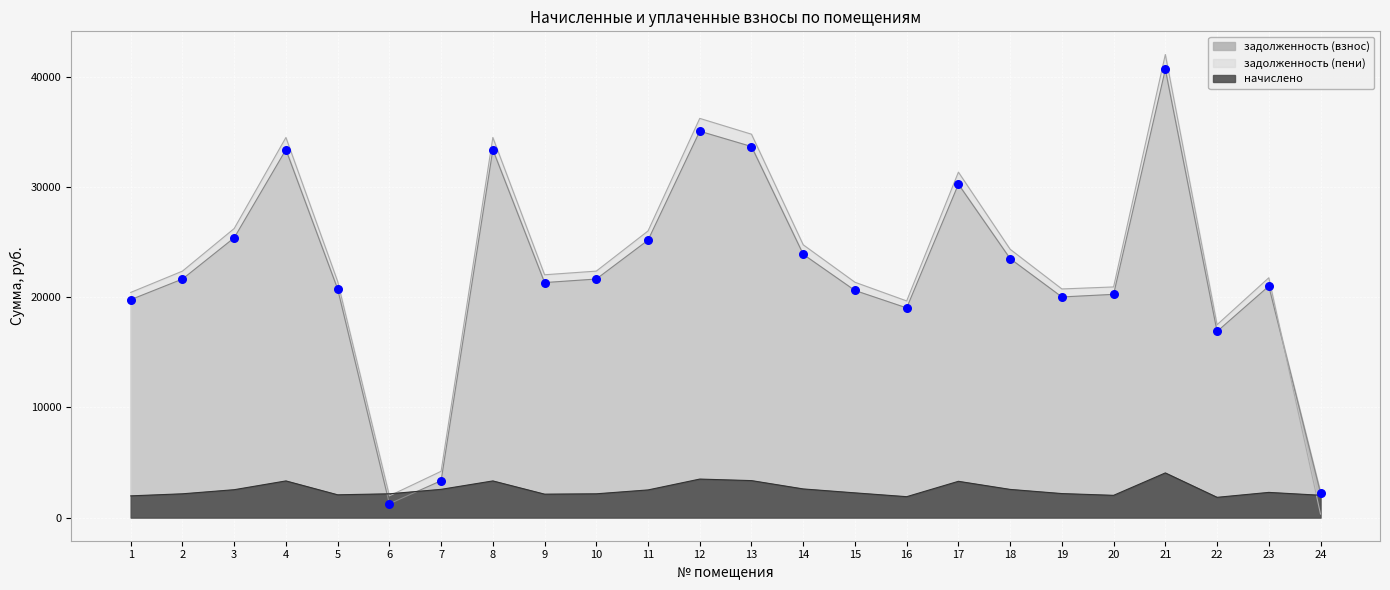

At which category is the sum across all series the highest?

21